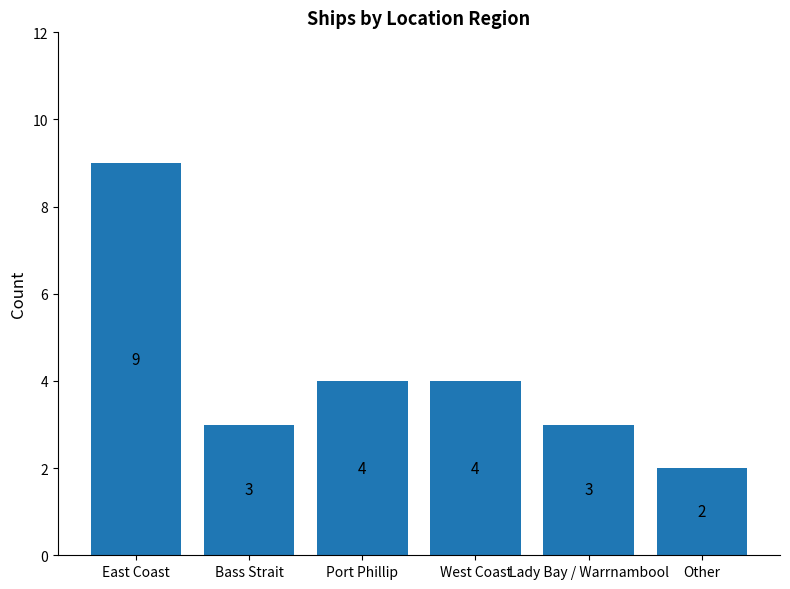

What is the sum of the values at Bass Strait and Port Phillip?

7